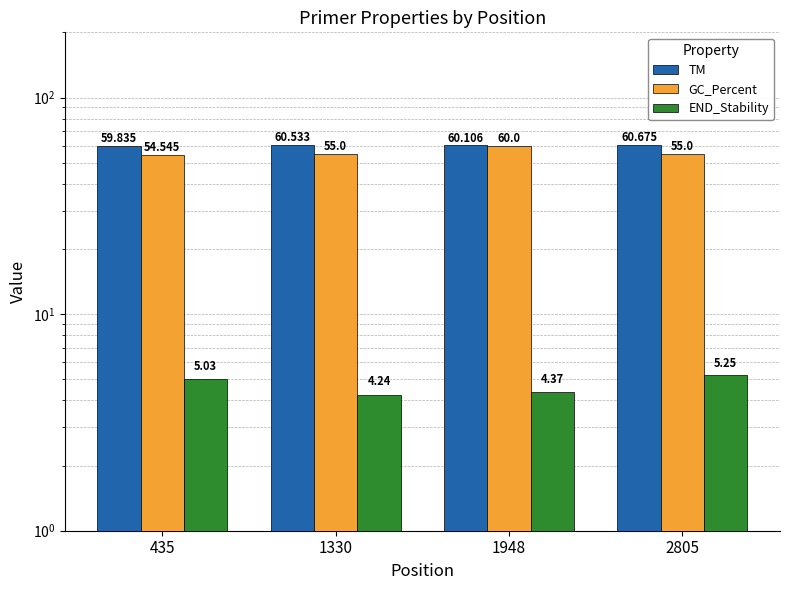

How many values in the TM series are below 60?

1